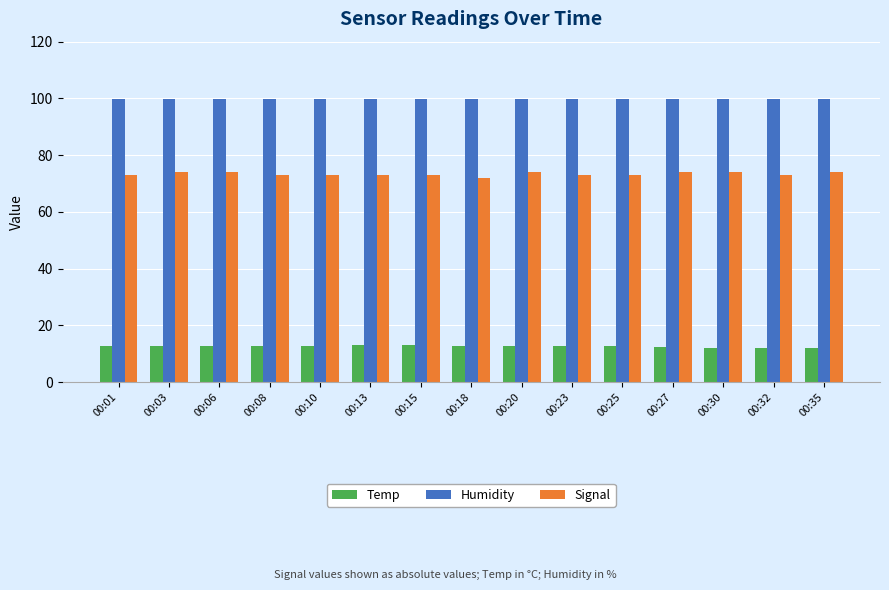

What is the difference between the highest and lowest values at 00:27?

87.5